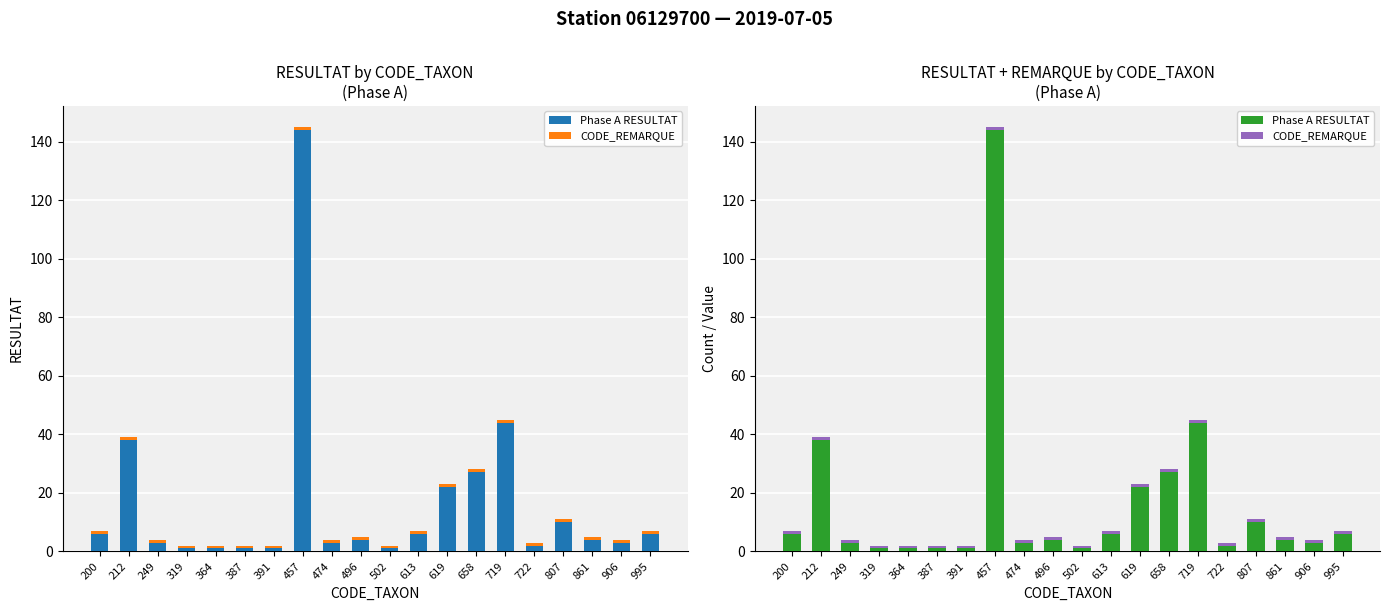

What is the minimum value shown in the chart?

1